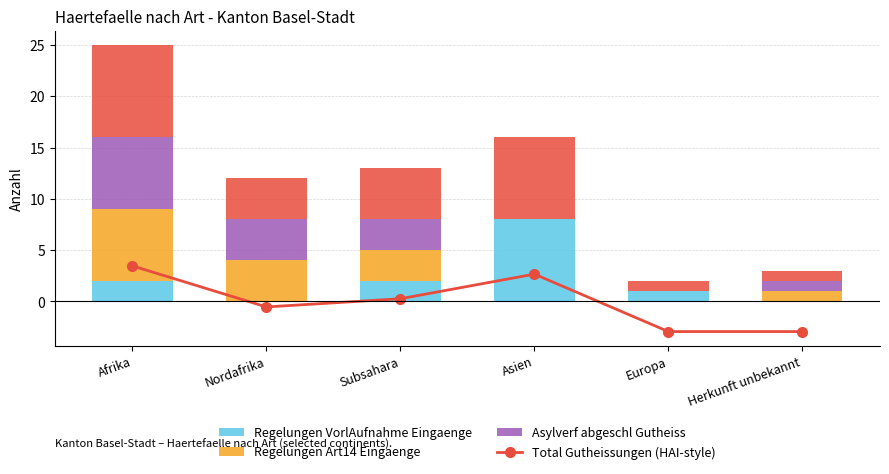

Count the number of data series in this chart.

5